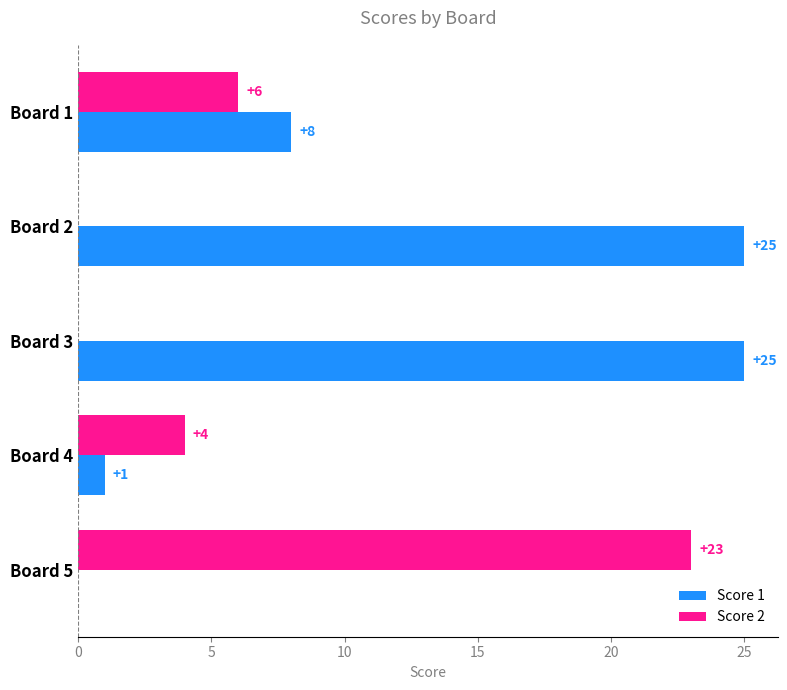

Between Board 2 and Board 5, which series saw the biggest shift?

Score 1